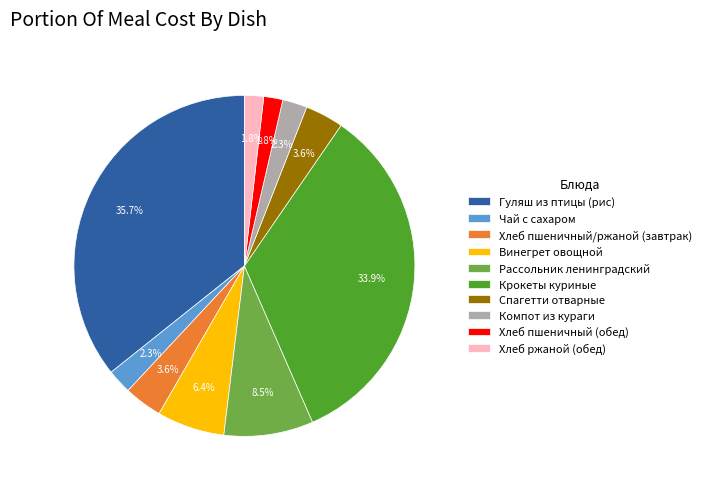

What percentage is the Спагетти отварные slice, to the nearest percent?

4%